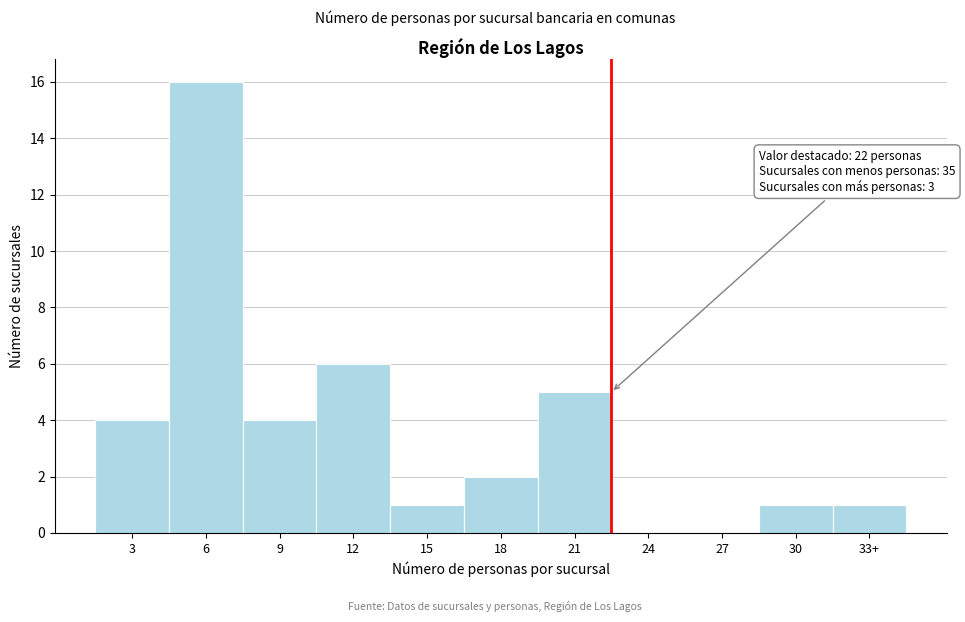

Reading right to left, list all the values displayed in this chart.

33+=1	30=1	27=0	24=0	21=5	18=2	15=1	12=6	9=4	6=16	3=4